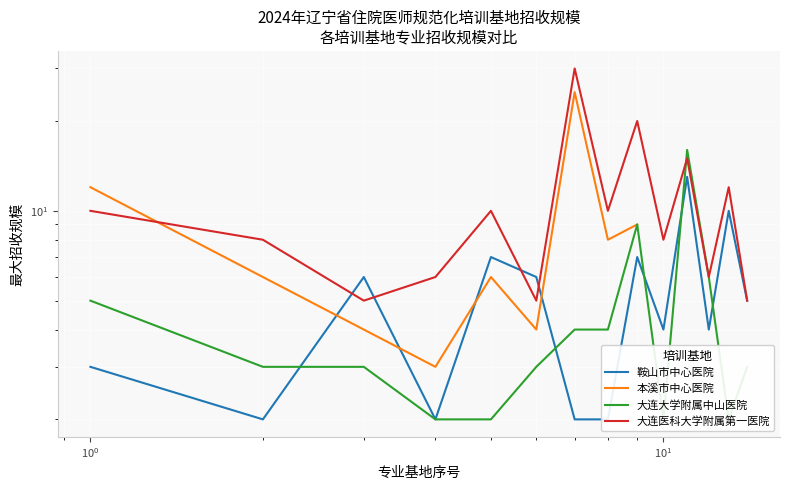

Is this an area chart (filled region under the line)?

No